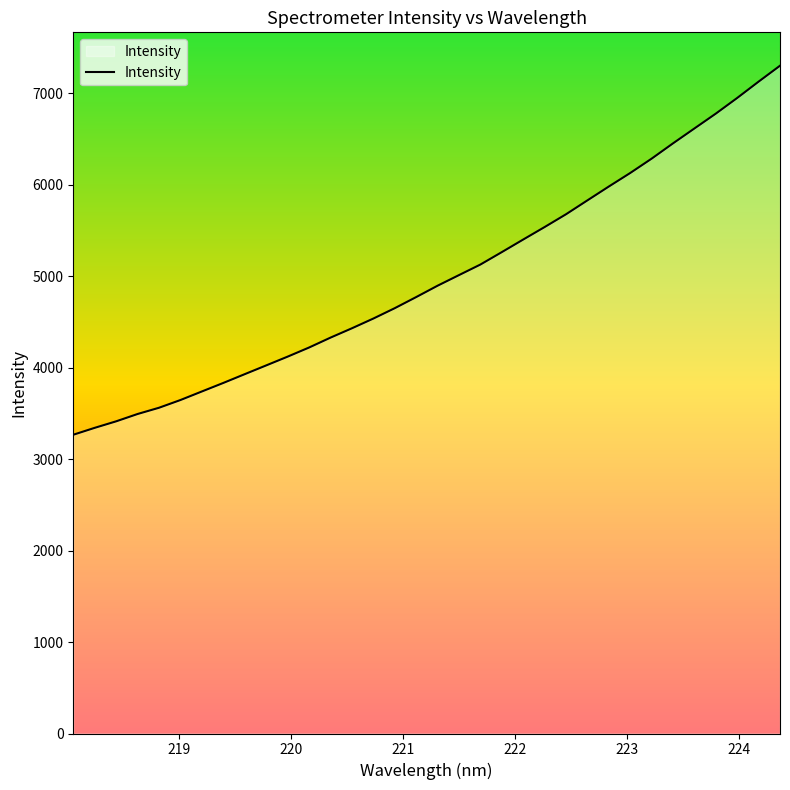

What is the difference between the maximum and minimum values?

4036.1